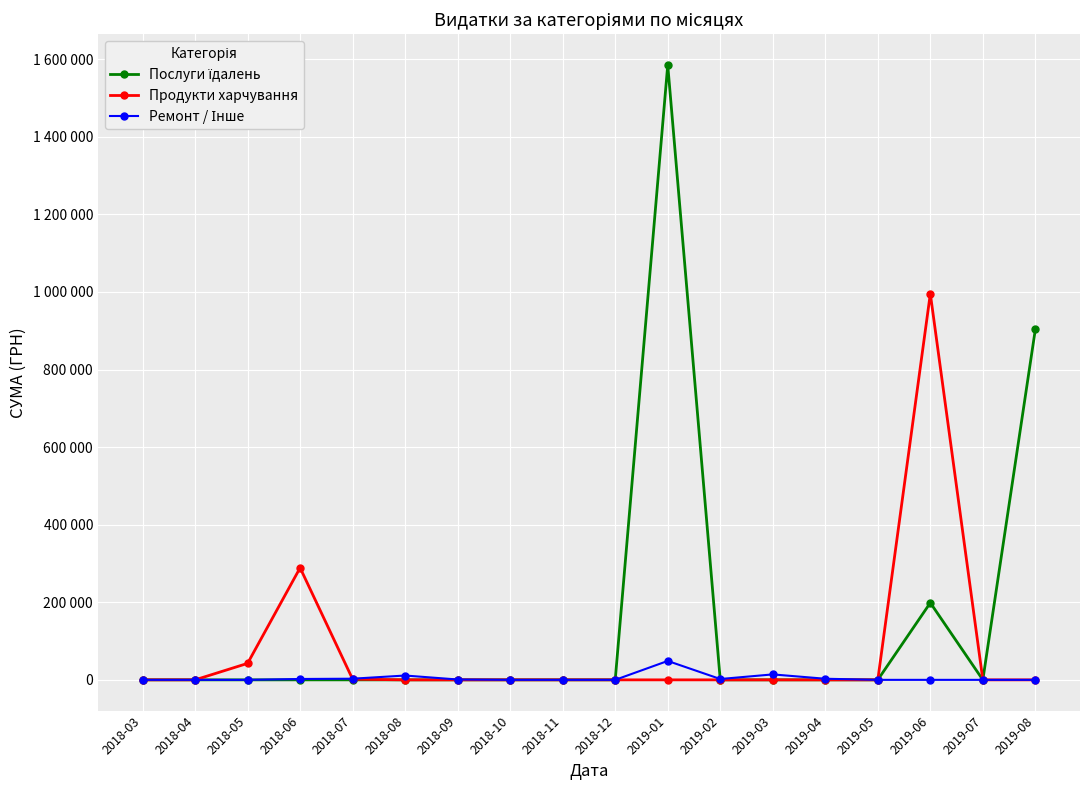

True or false: Продукти харчування and Послуги їдалень intersect in this chart.

False